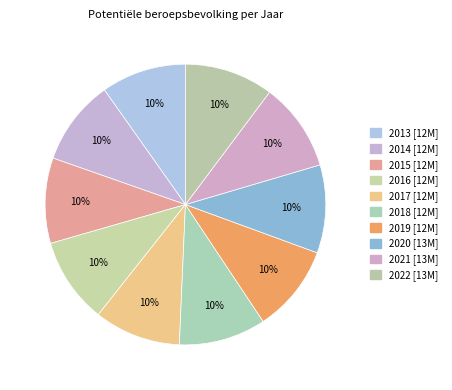

To the nearest percent, what is the combined percentage of 2013 and 2017?

20%